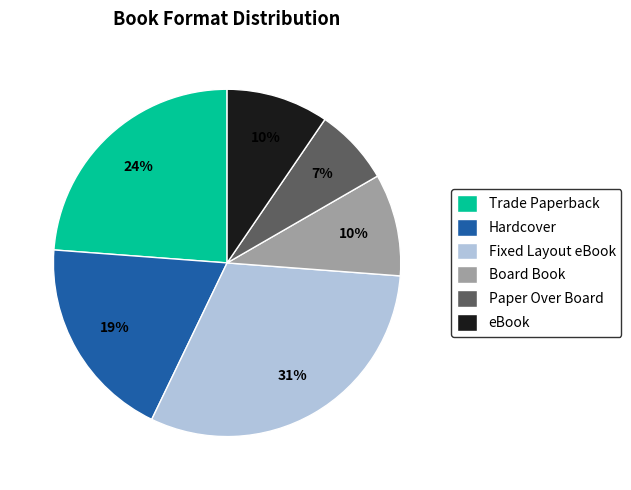

Does any single category account for the majority?

No